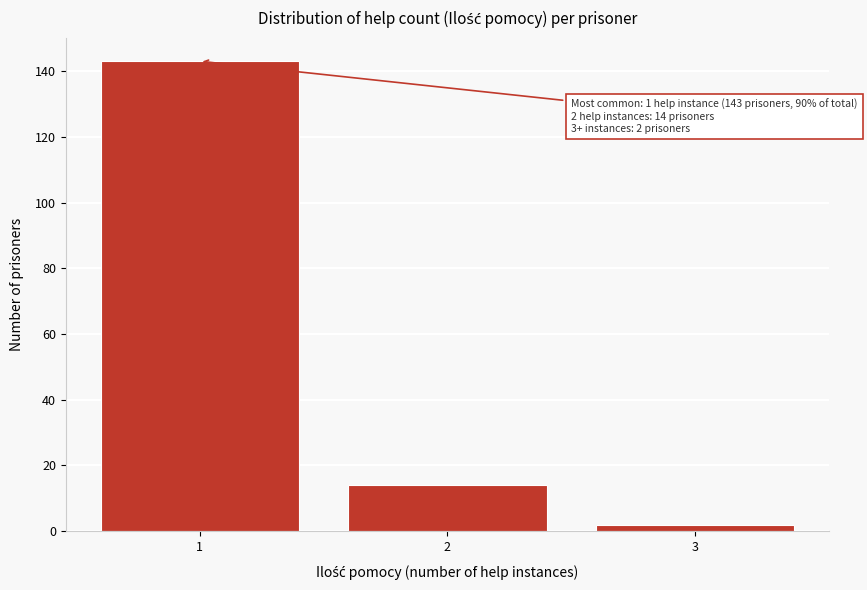

Reading right to left, extract all data points from this chart.

3=2	2=14	1=143